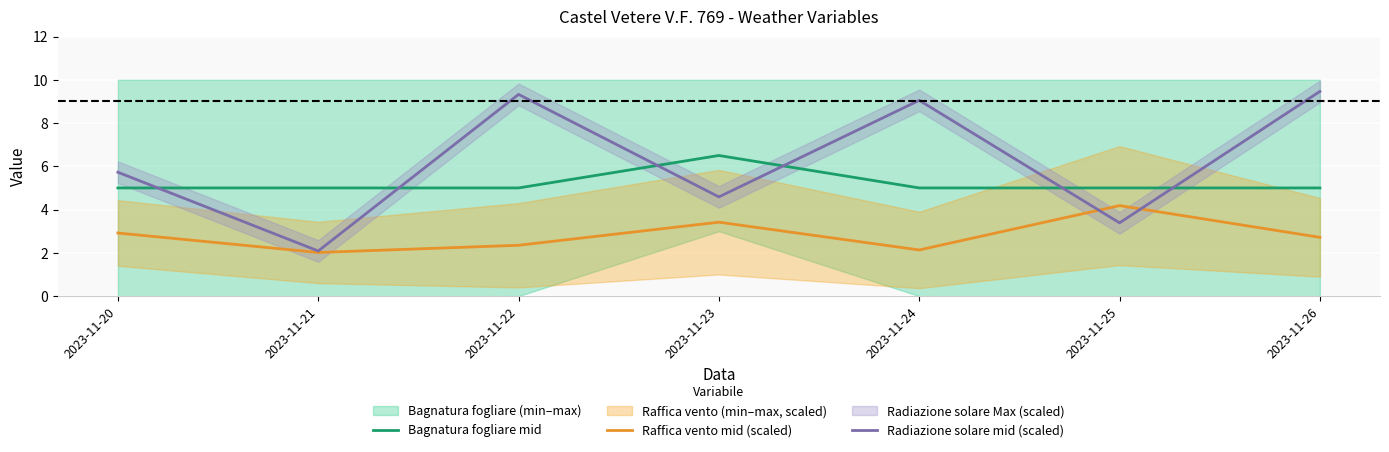

True or false: Raffica vento mid (scaled) has more than 1 points higher than both neighbors.

True